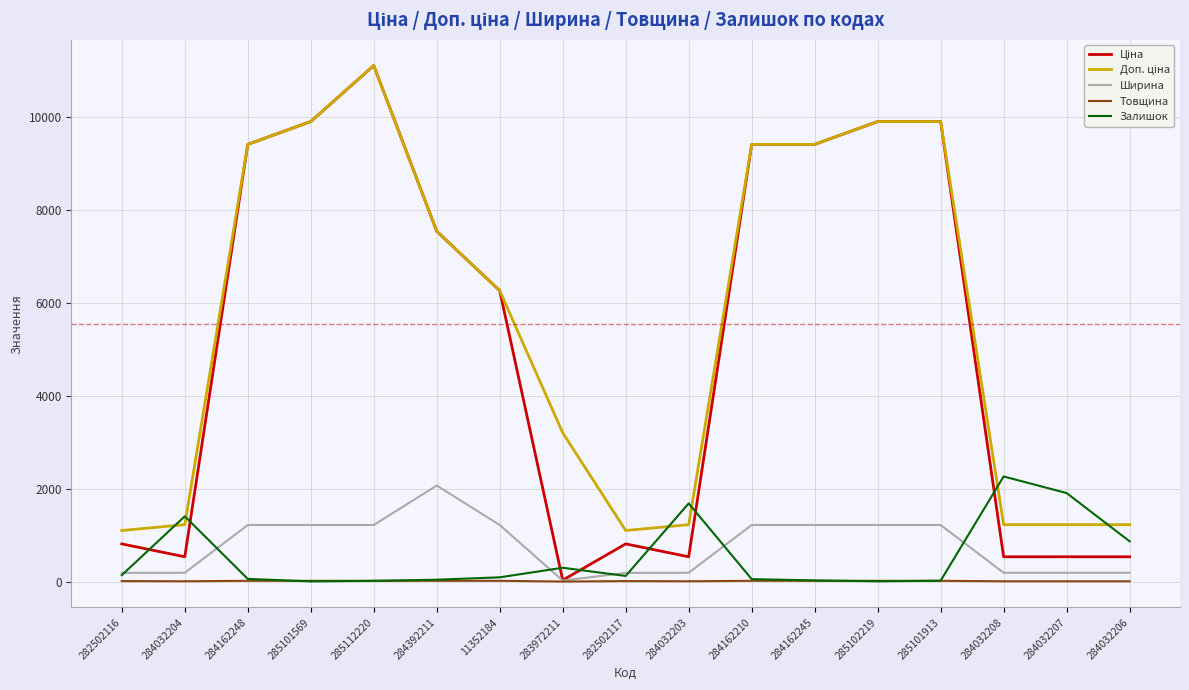

At which category does the chart reach its peak across all series?

285112220